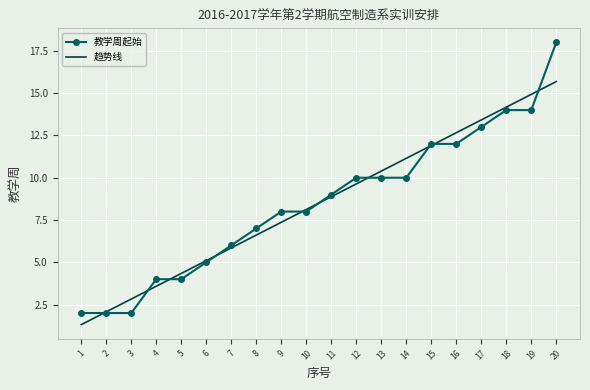

Where does the data first go above 9?

12